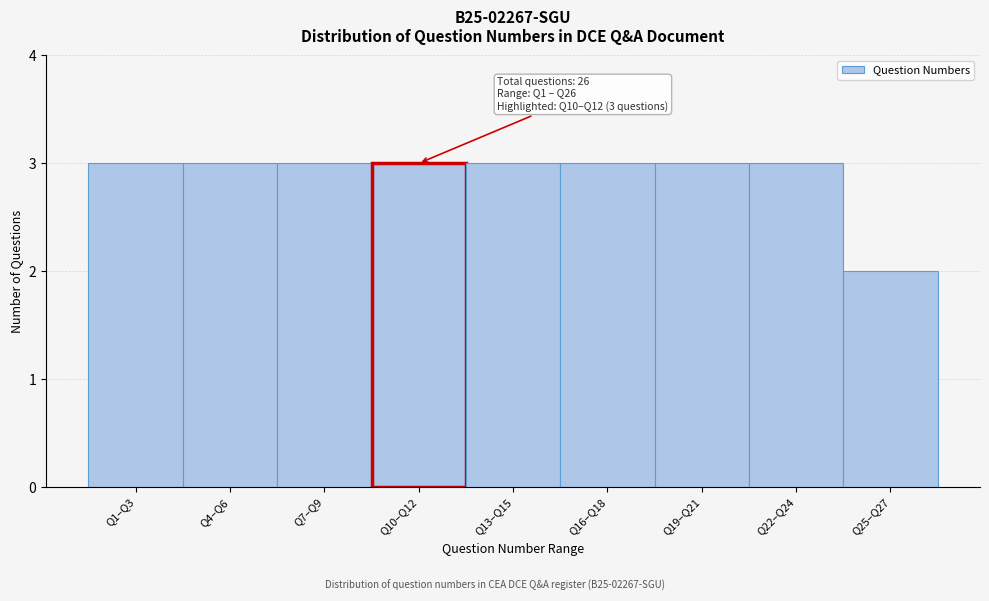

Reading left to right, transcribe all the data shown in this chart.

Q1–Q3=3	Q4–Q6=3	Q7–Q9=3	Q10–Q12=3	Q13–Q15=3	Q16–Q18=3	Q19–Q21=3	Q22–Q24=3	Q25–Q27=2